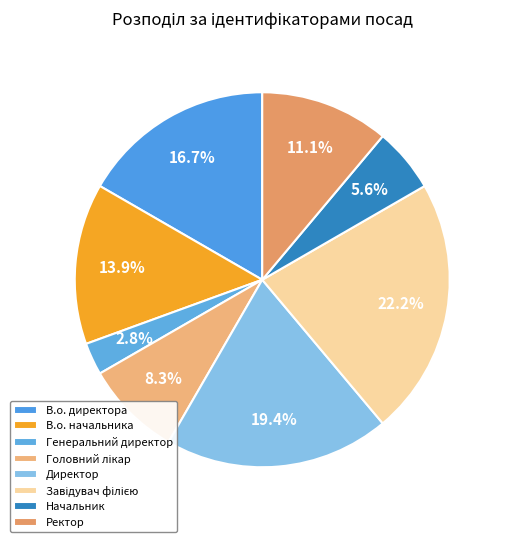

To the nearest percent, what is the difference between the largest and smallest slice percentages?

19%